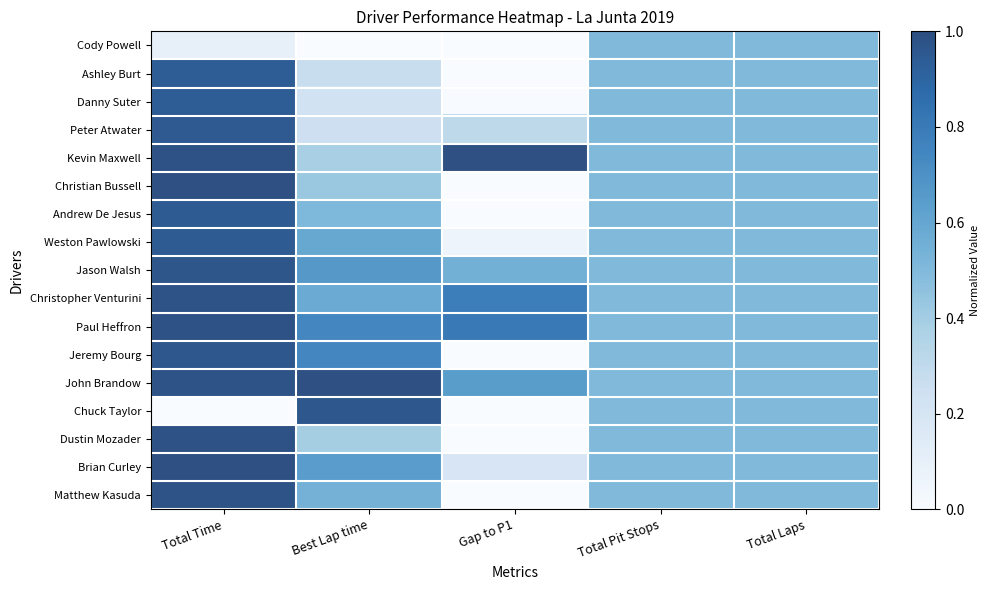

Count the number of categories in the chart.

5